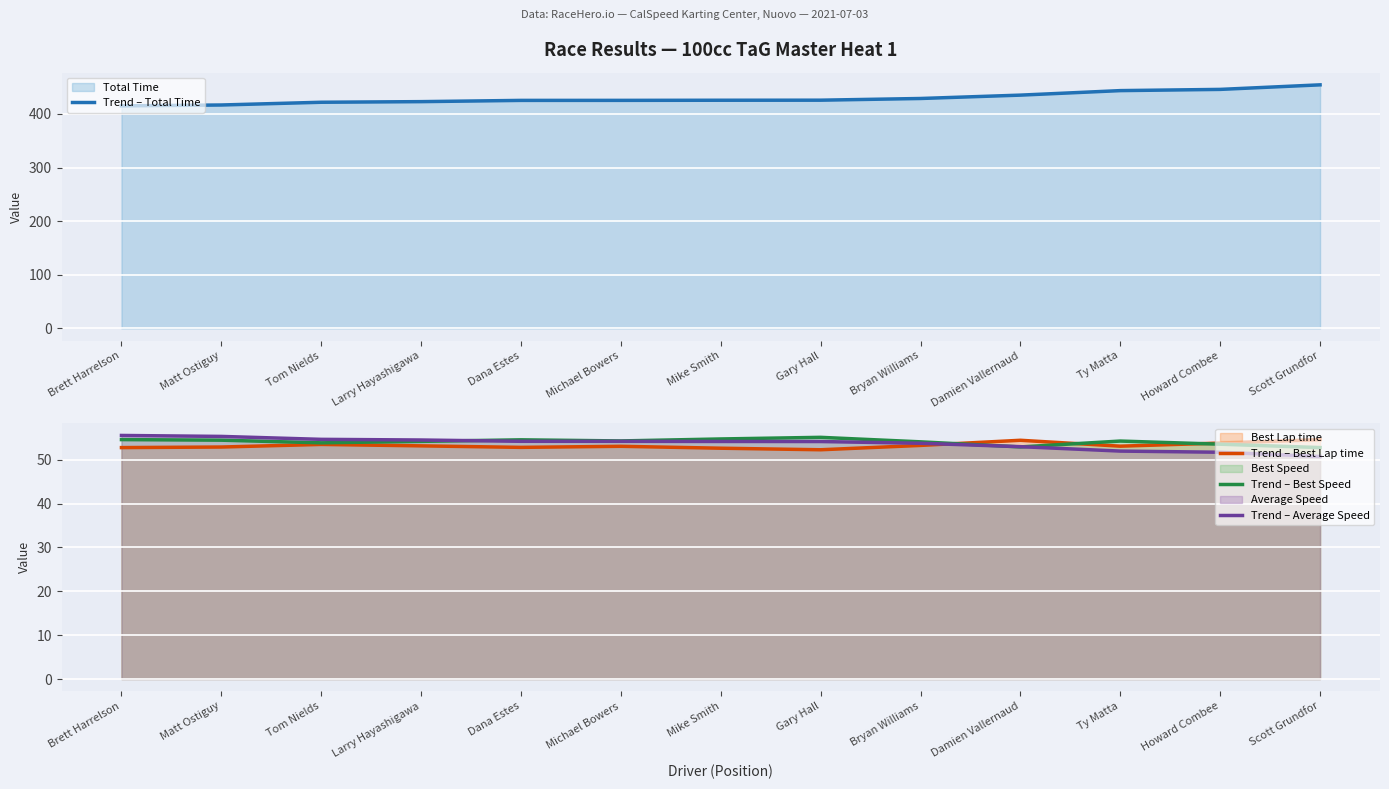

Which series has the largest total across all categories?

Trend – Total Time